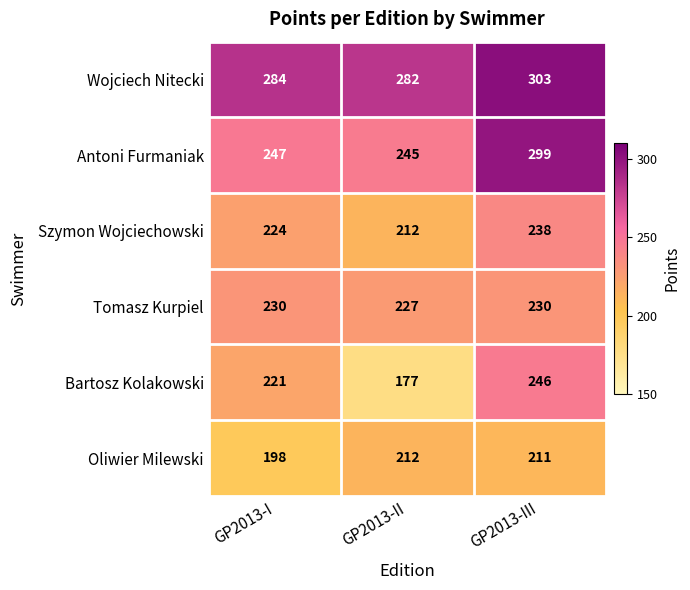

Read the Szymon Wojciechowski value at GP2013-II, to the nearest 5.

210